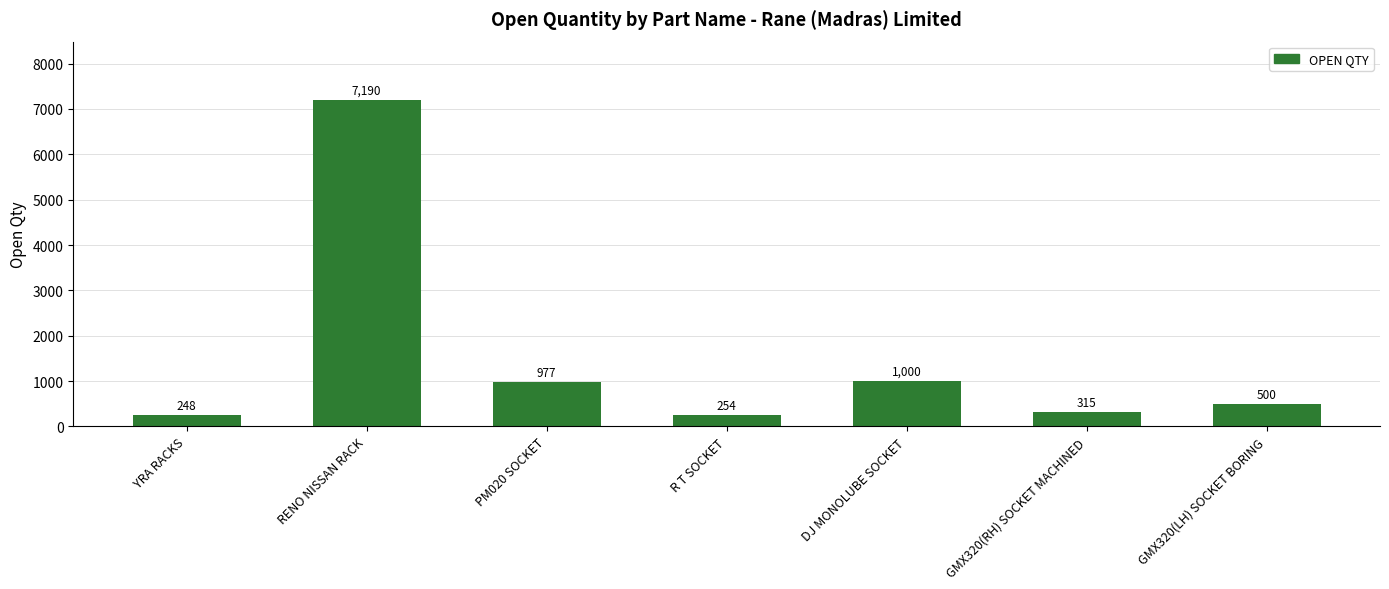

List the labels in order of value, smallest first.

YRA RACKS, R T SOCKET, GMX320(RH) SOCKET MACHINED, GMX320(LH) SOCKET BORING, PM020 SOCKET, DJ MONOLUBE SOCKET, RENO NISSAN RACK